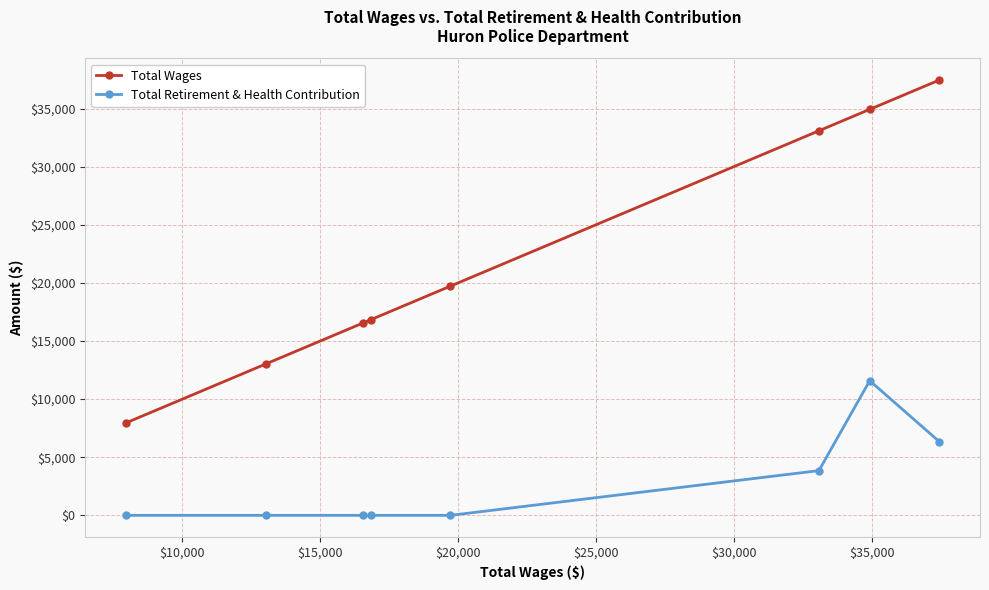

Which series has the largest total across all categories?

Total Wages